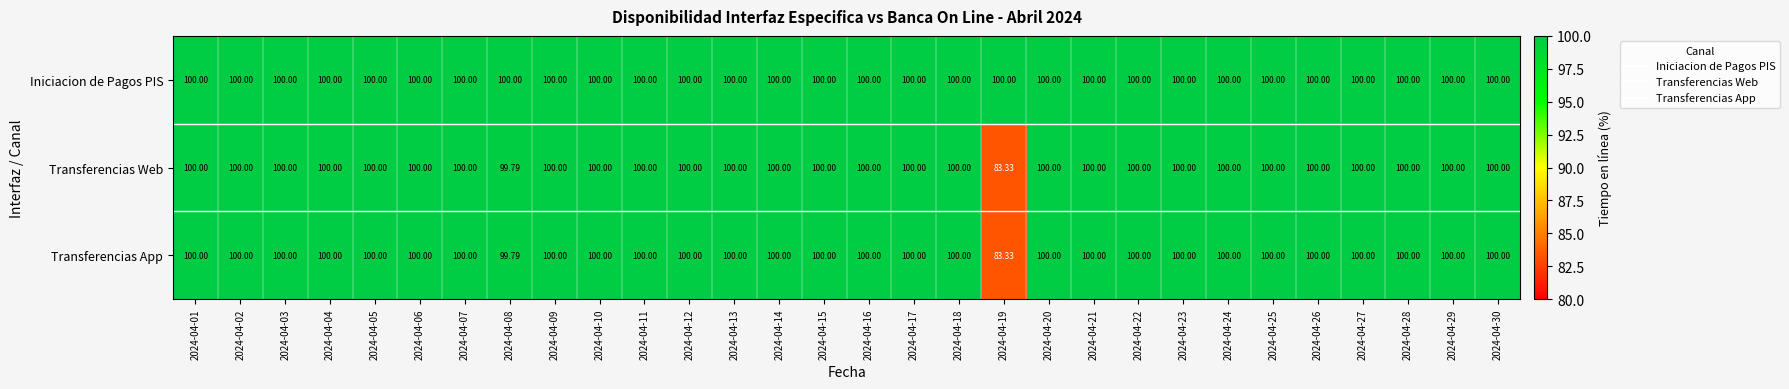

Which series has the largest total across all categories?

Iniciacion de Pagos PIS